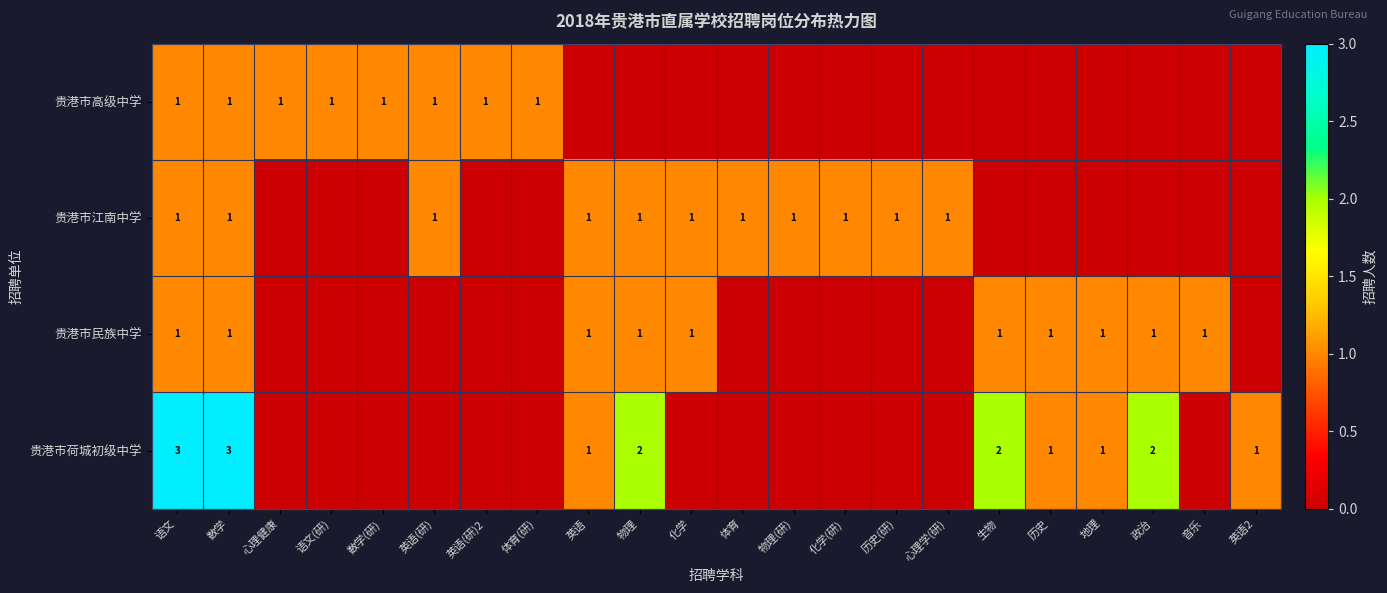

True or false: 贵港市民族中学 has a value of 0 at 音乐.

False